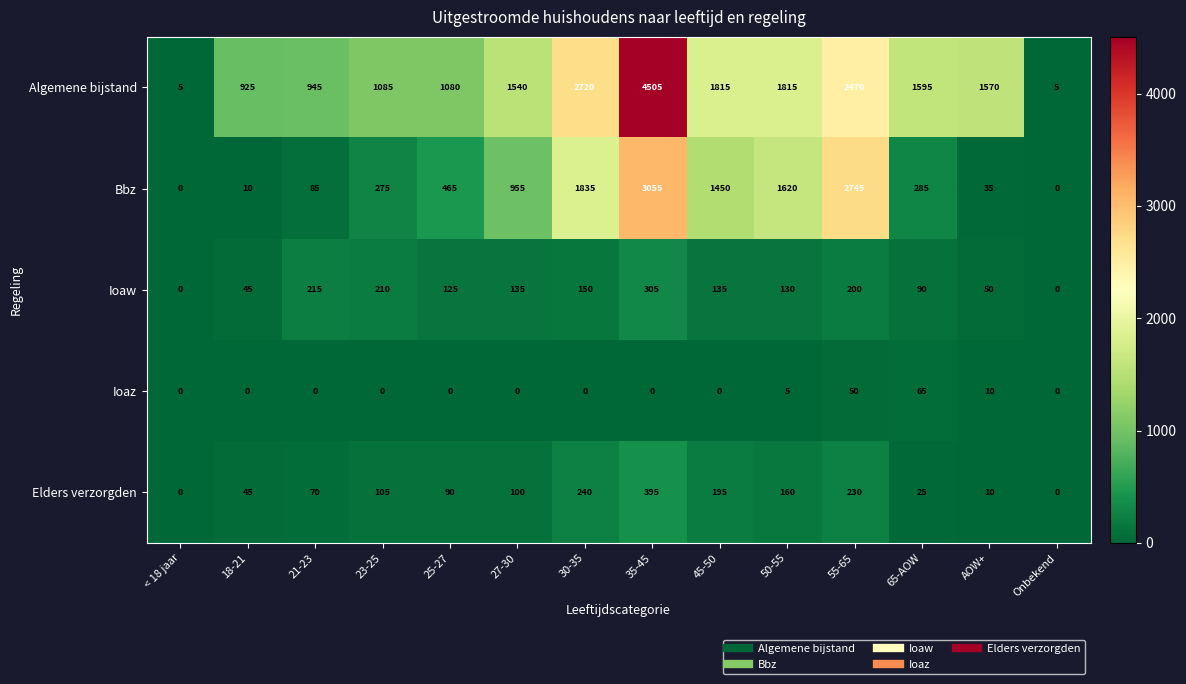

What is the difference between the second highest and second lowest values in the Ioaz series?

50